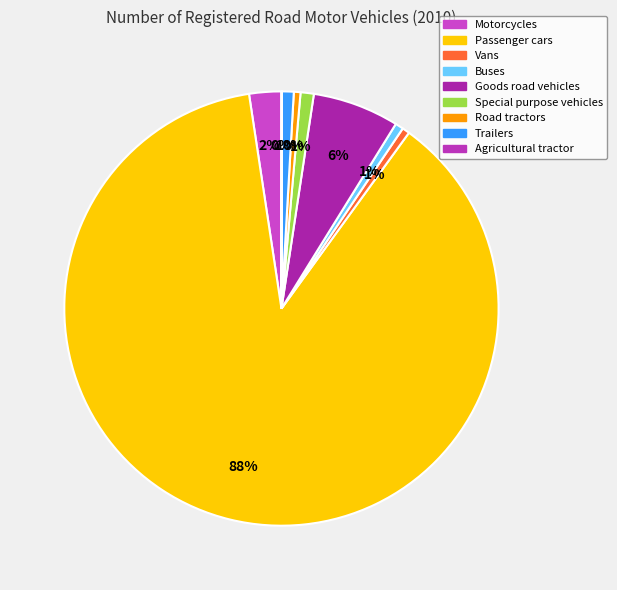

To the nearest percent, what portion does Vans represent?

1%